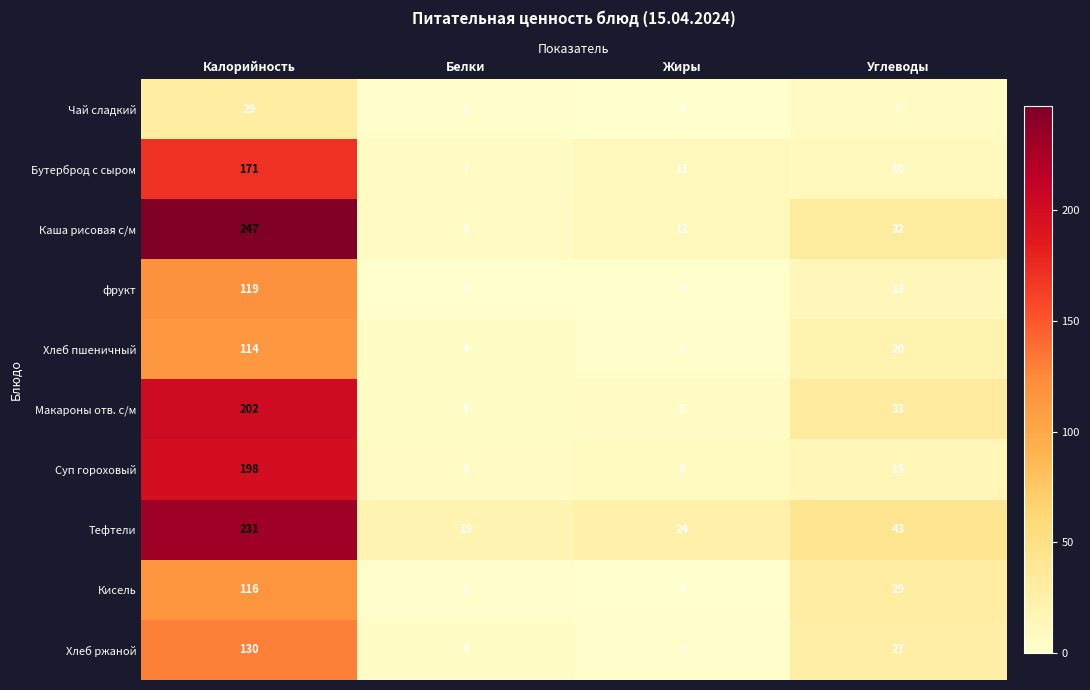

What is the sum of all Каша рисовая с/м values?

297